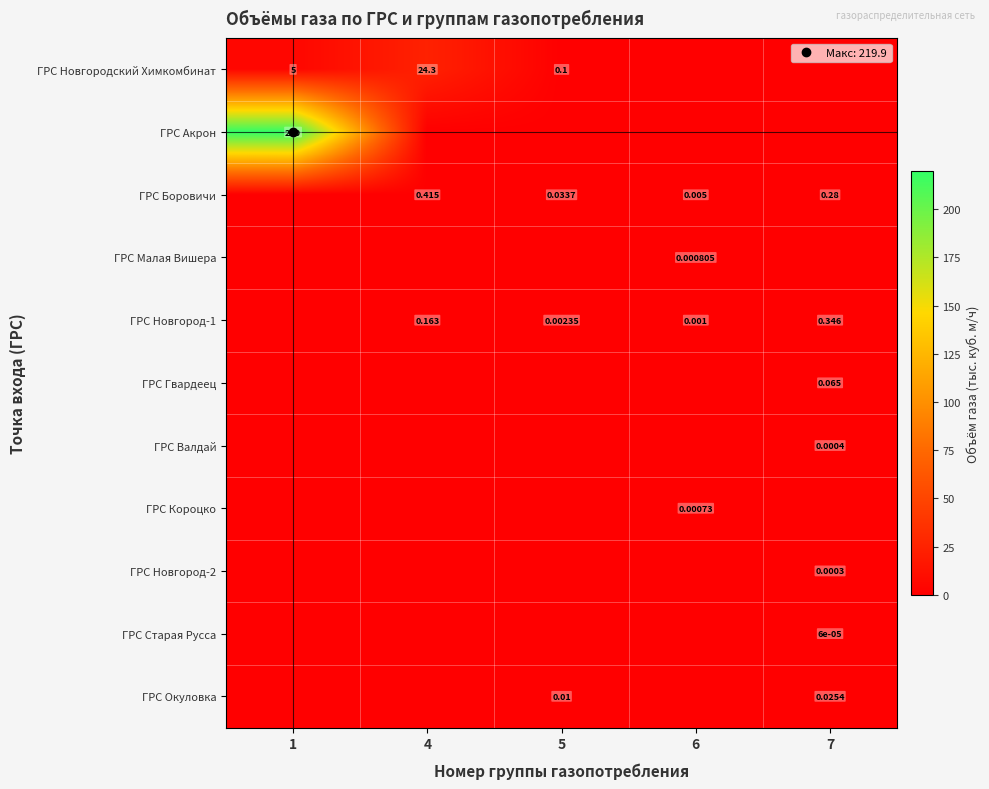

What is the average value of the ГРС Новгород-1 series?

0.1